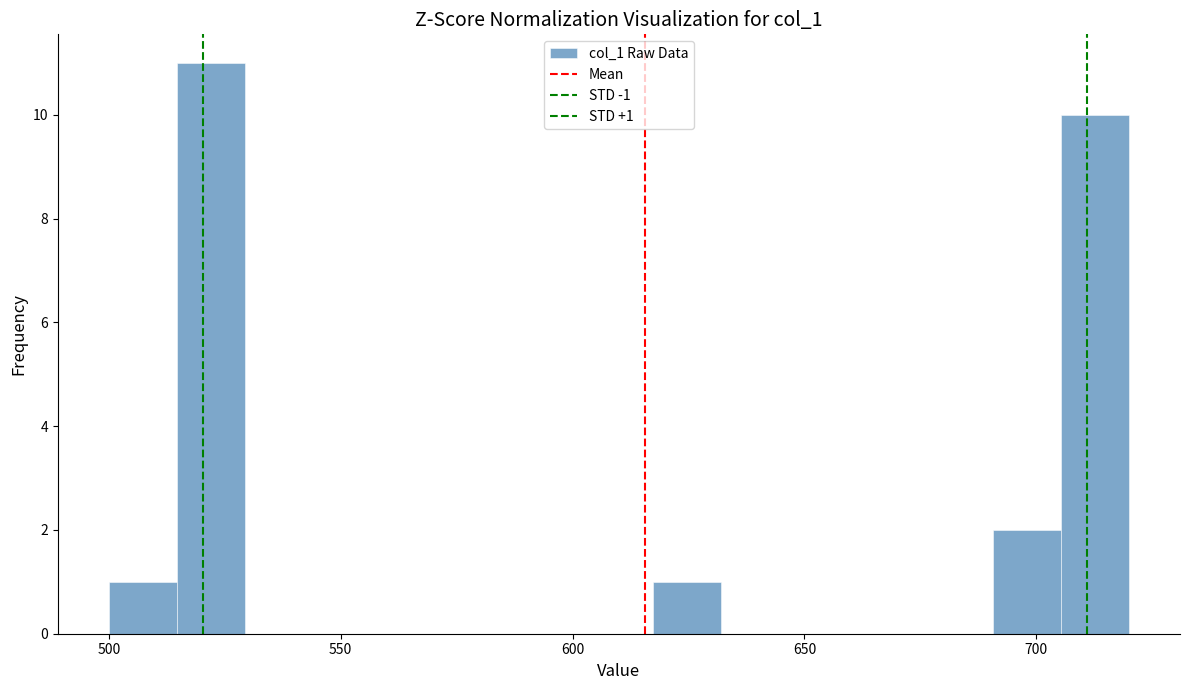

Around what value on the x-axis is the tallest bar? Give the approximate position of its centre, as read against the axis.

520